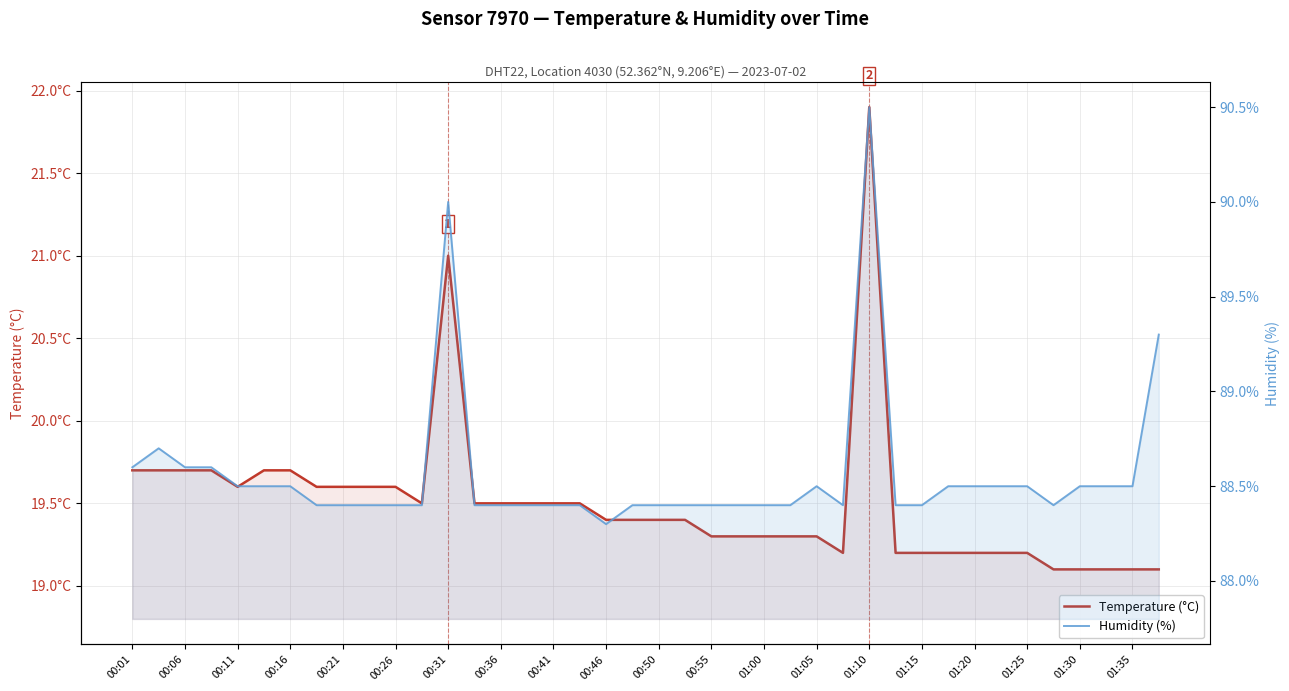

True or false: Temperature (°C) has a value of 19.7 at 00:06.

True